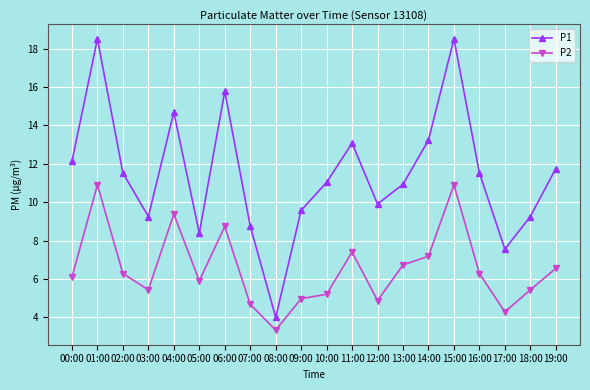

What is the spread (max minus min) of values at 07:00?

4.1